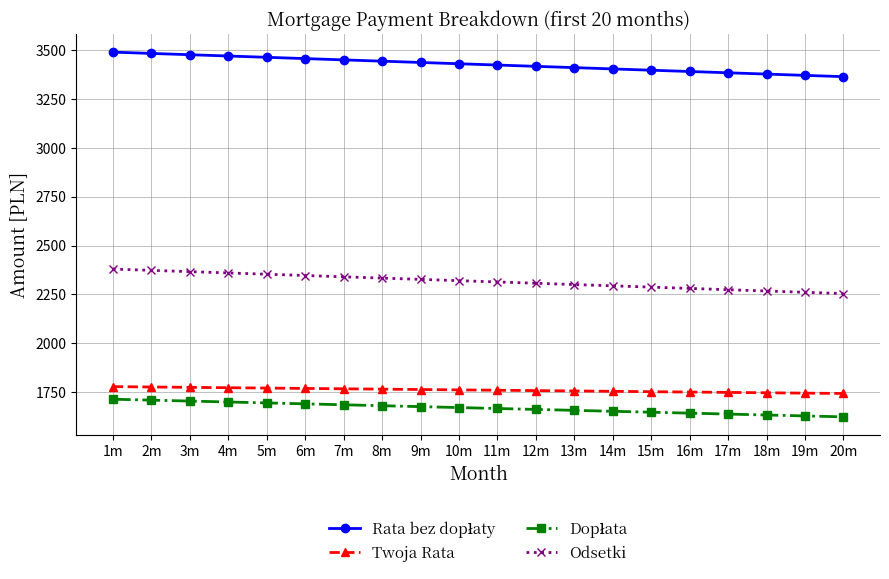

What position from the right is 14m?

7